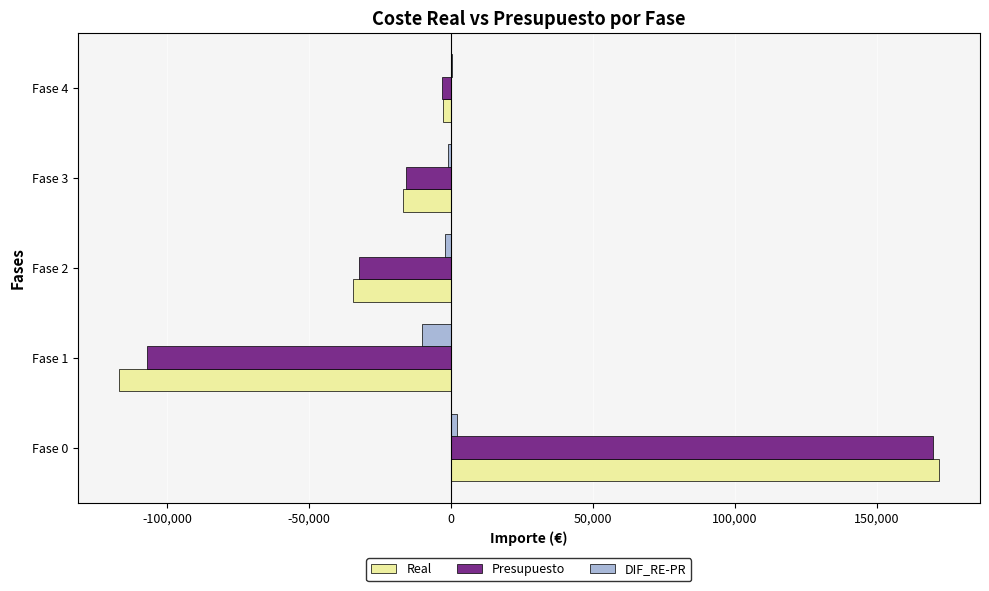

The Real series shows 172000 at Fase 0. True or false?

True